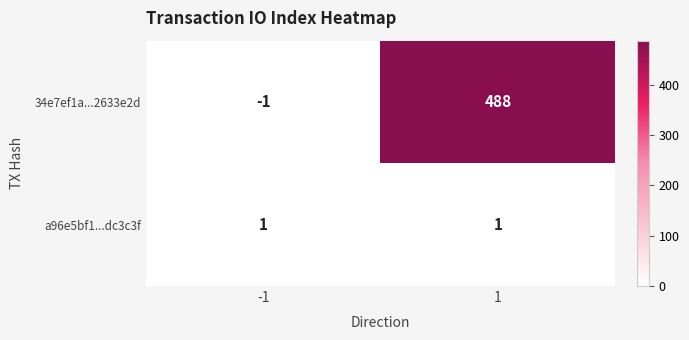

What is the total value across all series at 1?

489